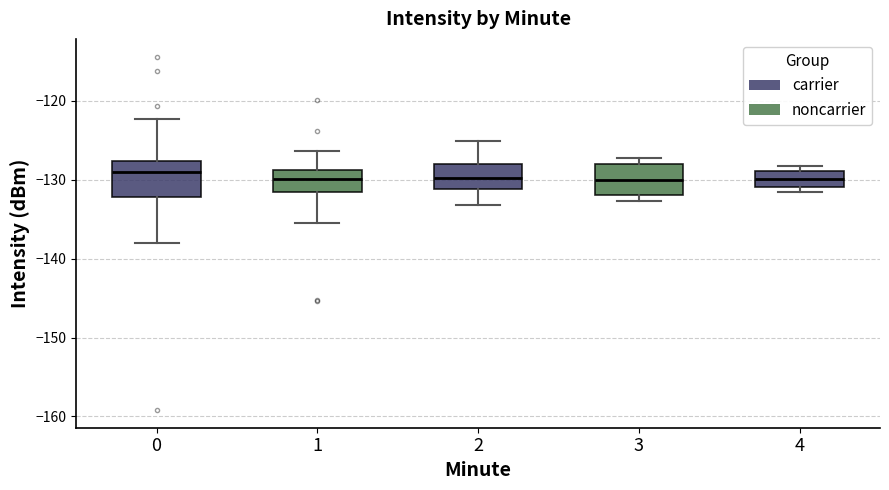

Reading left to right, transcribe this box plot: for each box, give where its median line is, the range the box spans, and where its two whiskers end, as read against the y-axis. The values are not printed on the chart, so give them approximately, as read against the axis.

0: median -129, box -132 to -128, whiskers -138 to -122
1: median -130, box -132 to -129, whiskers -135 to -126
2: median -130, box -131 to -128, whiskers -133 to -125
3: median -130, box -132 to -128, whiskers -133 to -127
4: median -130, box -131 to -129, whiskers -132 to -128